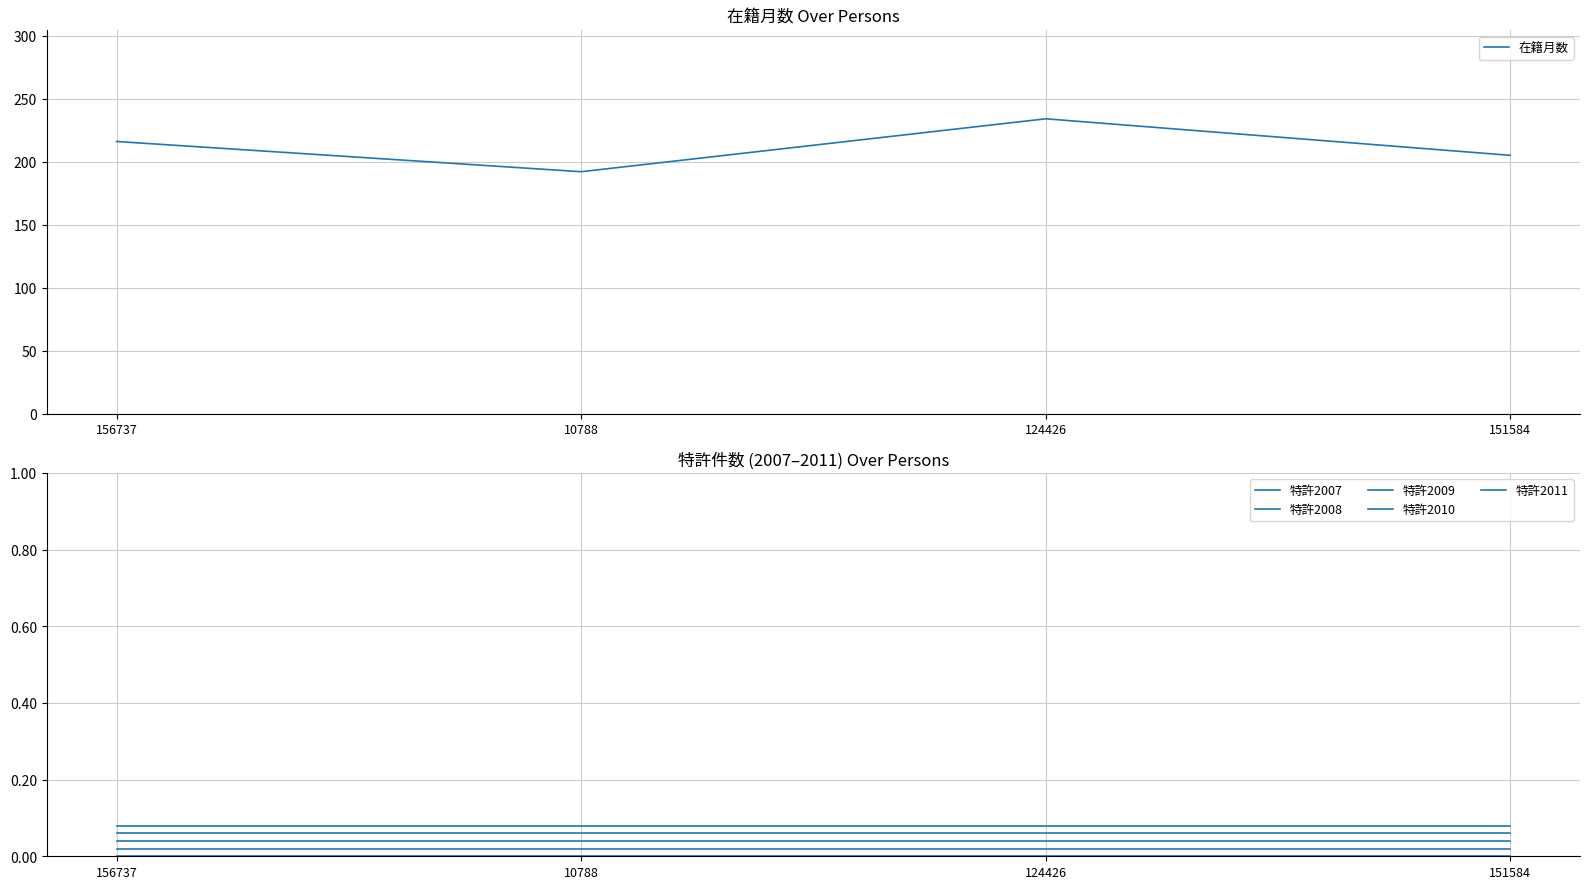

Reading right to left, list all the values displayed in this chart.

在籍月数: 151584=205.0	124426=234.0	10788=192.0	156737=216.0
特許2007: 151584=0.0	124426=0.0	10788=0.0	156737=0.0
特許2008: 151584=0.0	124426=0.0	10788=0.0	156737=0.0
特許2009: 151584=0.0	124426=0.0	10788=0.0	156737=0.0
特許2010: 151584=0.1	124426=0.1	10788=0.1	156737=0.1
特許2011: 151584=0.1	124426=0.1	10788=0.1	156737=0.1